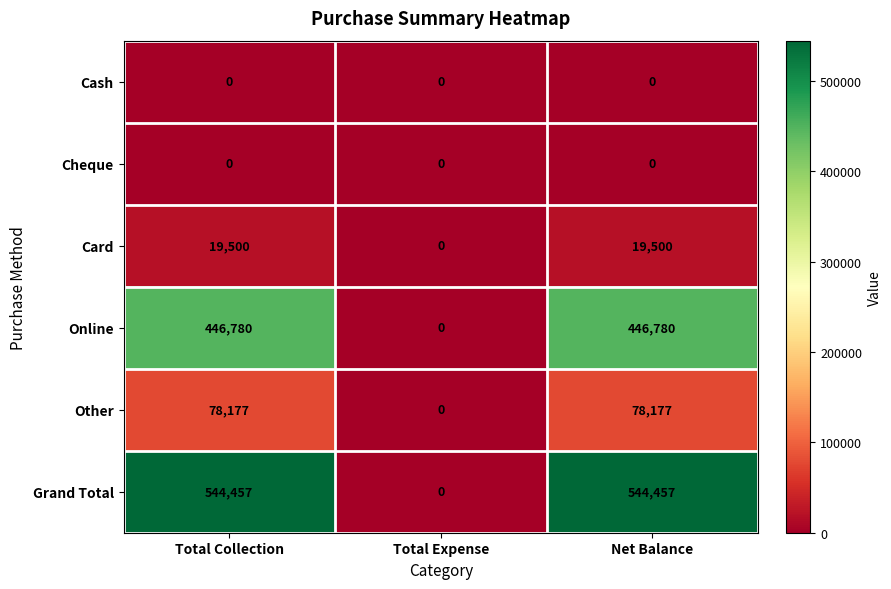

Where is Other nearest to the value 39088?

Total Expense